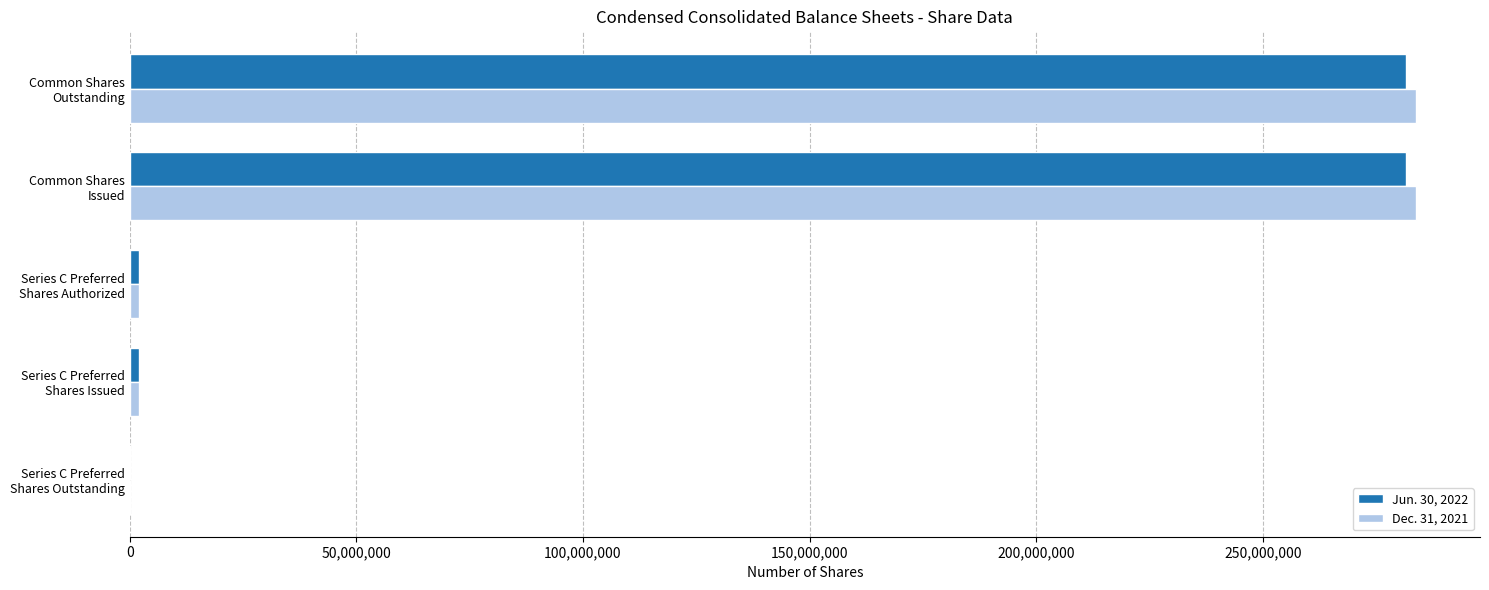

Which series has the largest range (max minus min)?

Dec. 31, 2021